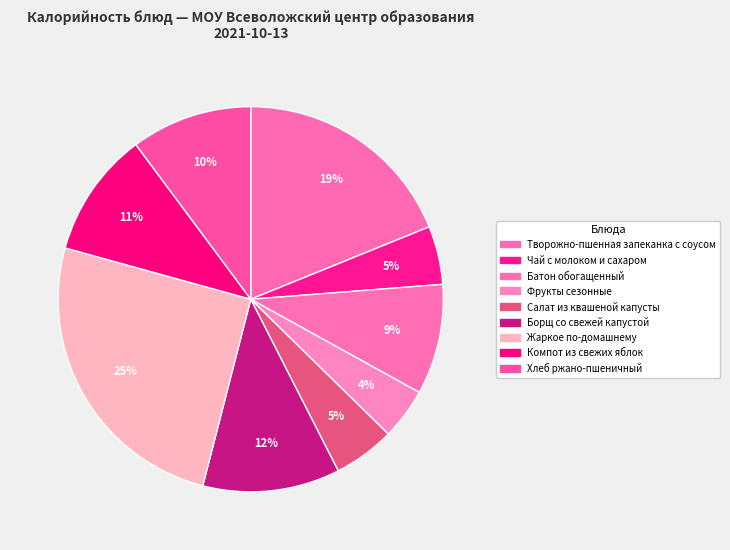

Is it true that Хлеб ржано-пшеничный is 1% of the pie?

False